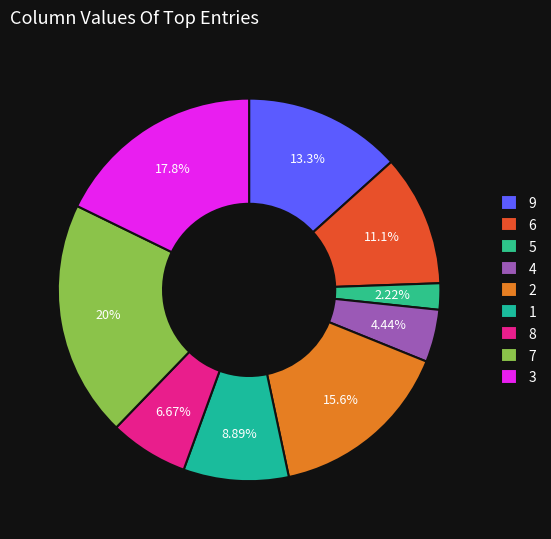

To the nearest percent, what is the difference between the 9 and 2 slice percentages?

2%